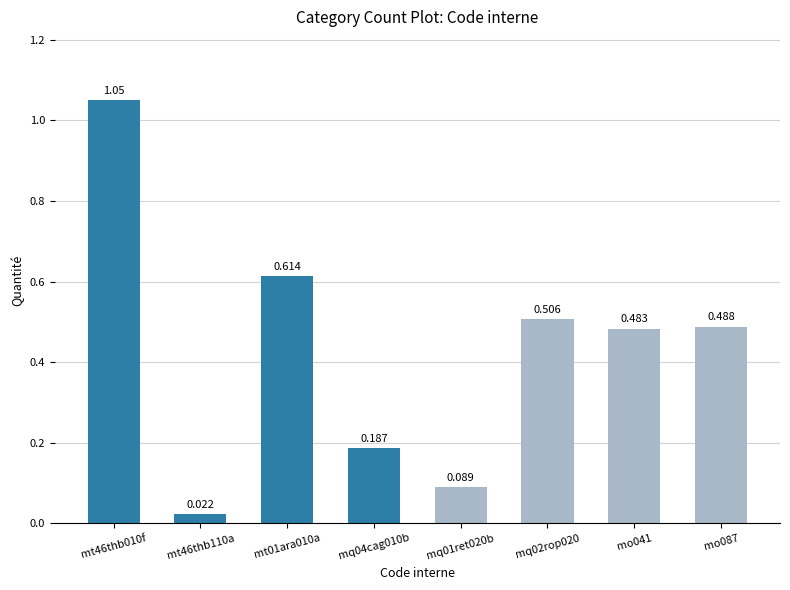

What is the greatest value displayed?

1.1